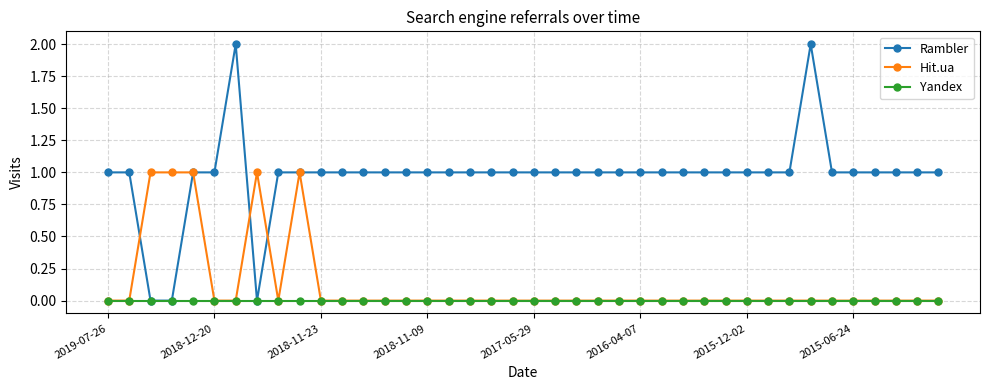

True or false: Hit.ua has more than 1 interior local peaks.

True